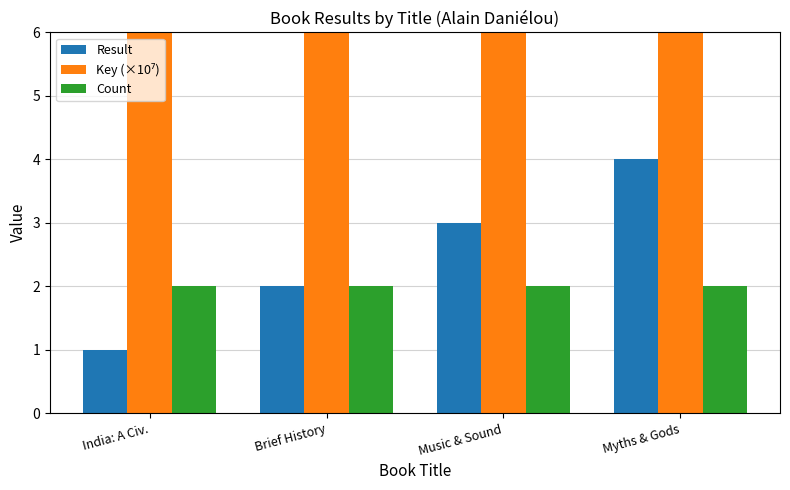

What is the minimum value for Result?

1.0